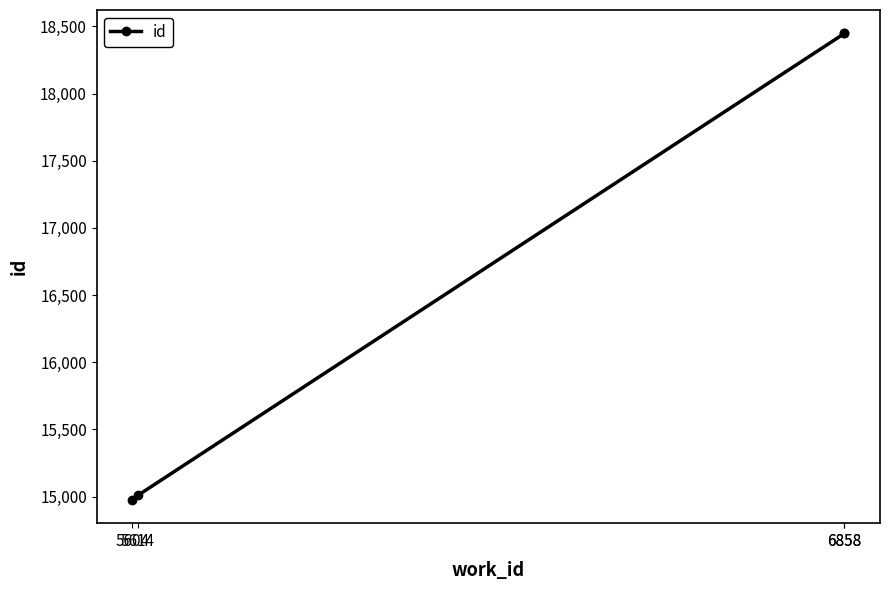

How many data points are less than 18448?

2